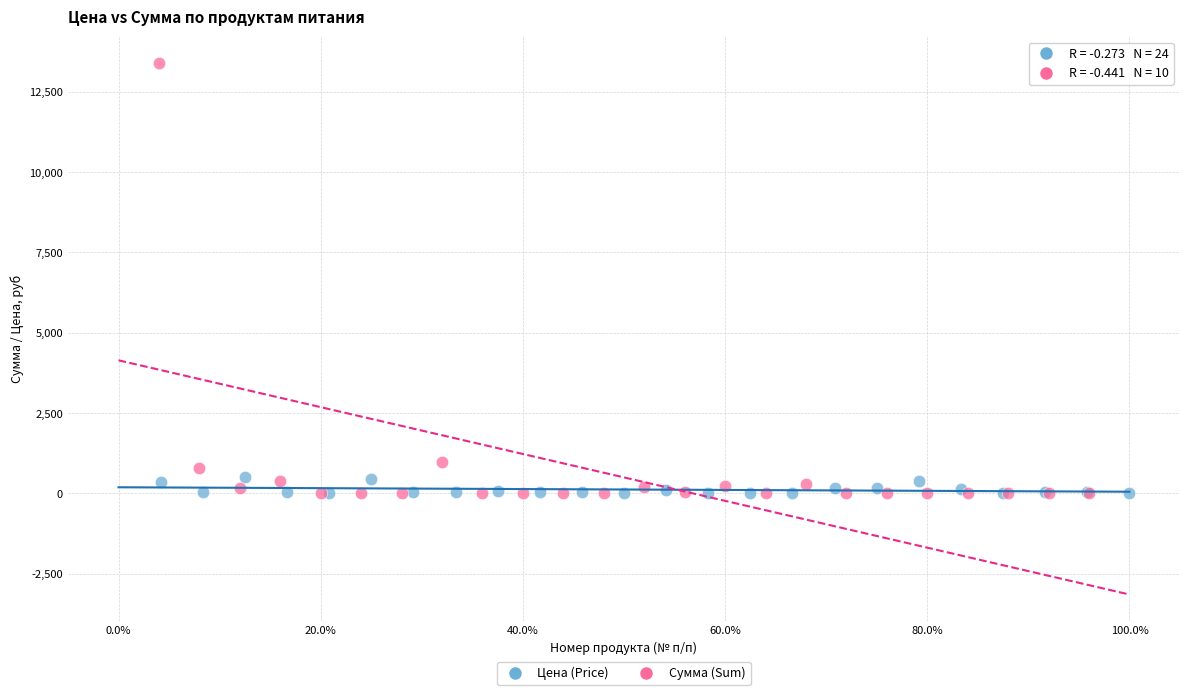

Which series reaches the maximum Y coordinate?

Сумма (Sum)